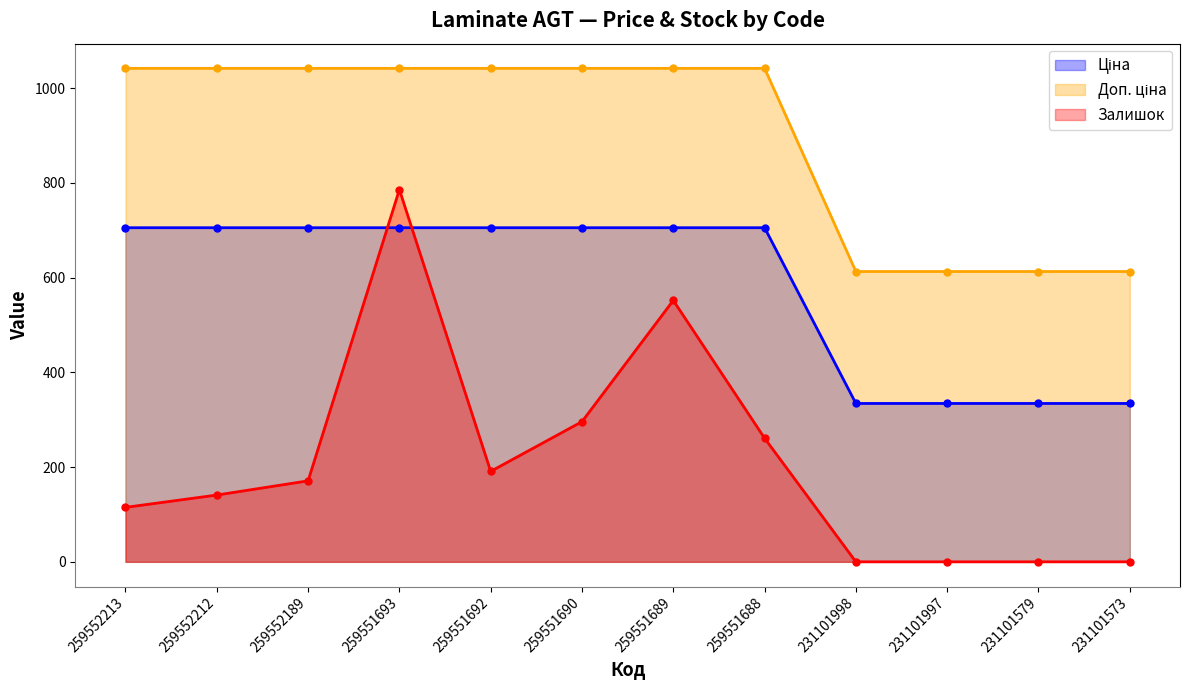

At which label does Доп. ціна first exceed 1042?

259552213